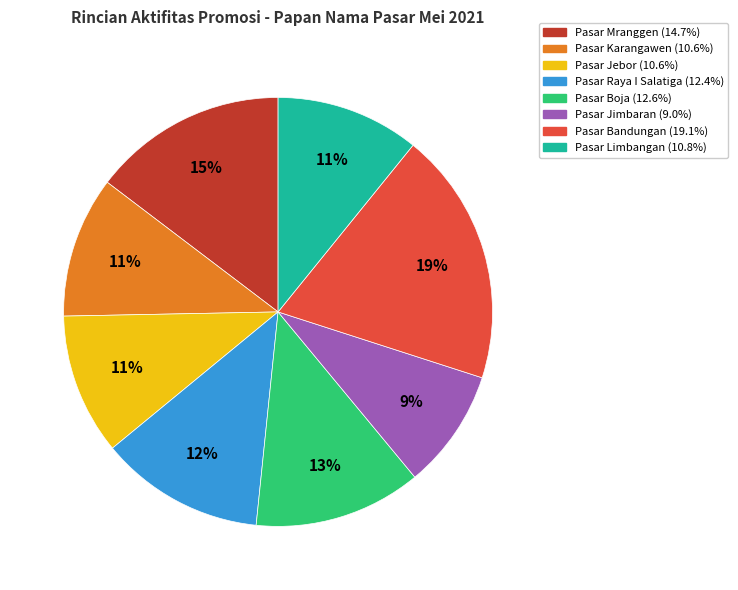

Does Pasar Raya I Salatiga represent more than half of the total?

No